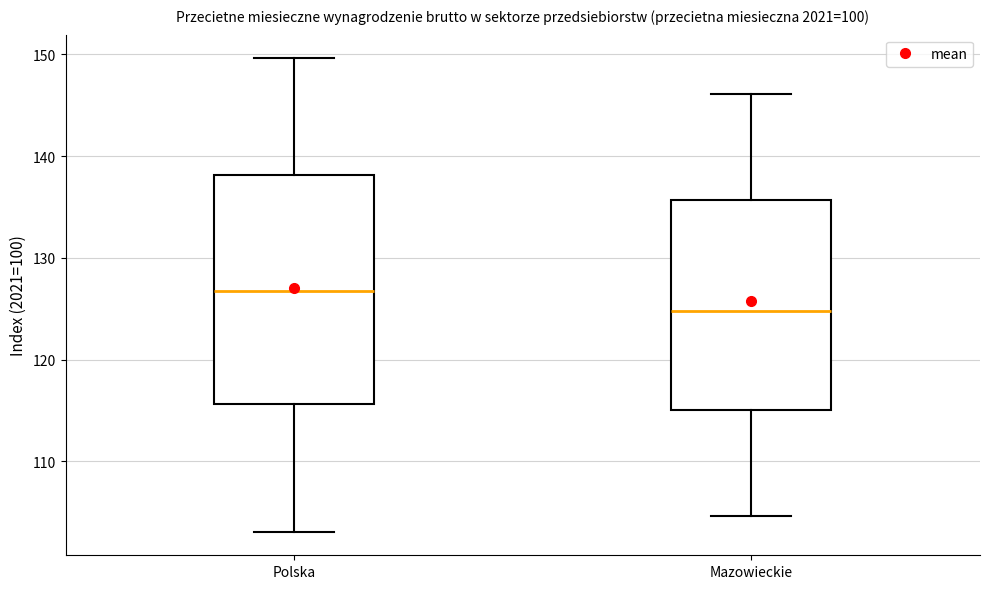

Where does the median line of the box for Mazowieckie sit on the y-axis? The values are not printed on the chart, so give them approximately, as read against the axis.

125